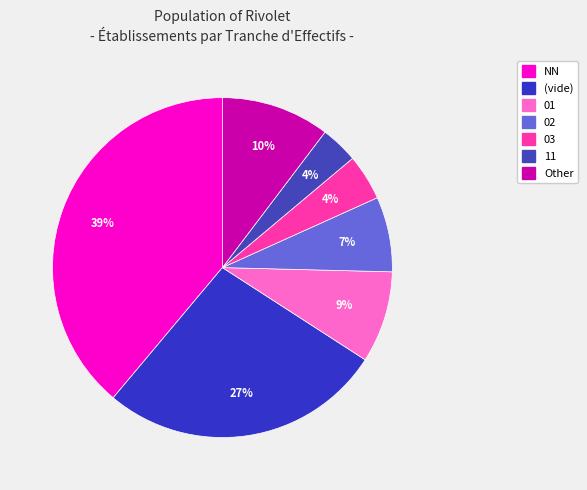

Count the number of slices in the pie.

7